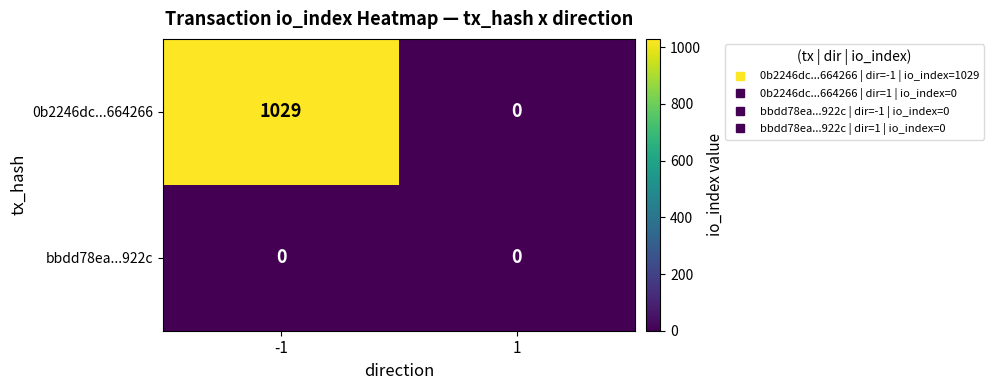

List the series in order of their overall mean, highest first.

0b2246dc...664266, bbdd78ea...922c